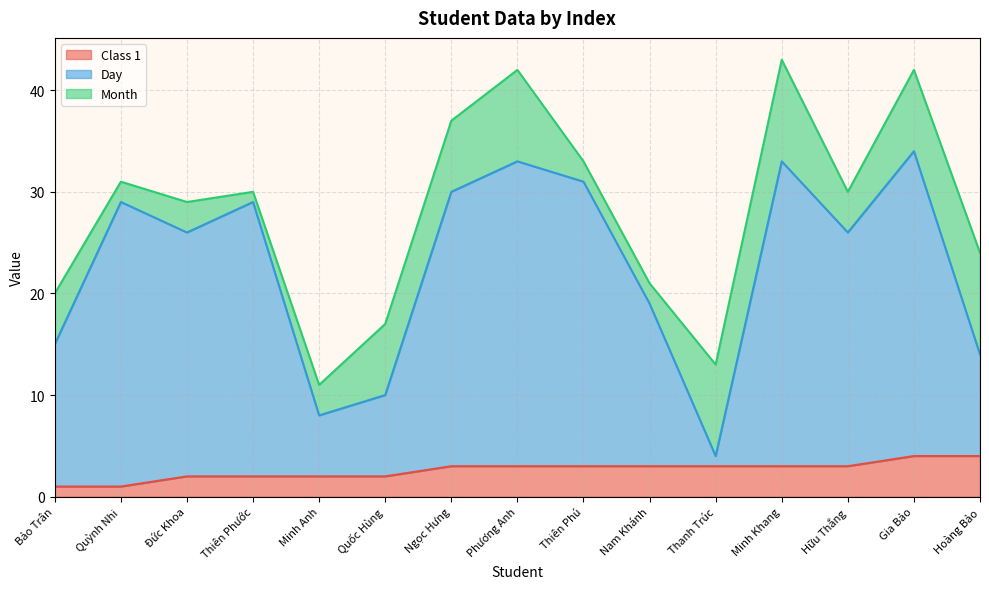

The value of Class 1 at Nam Khánh is 3. True or false?

True